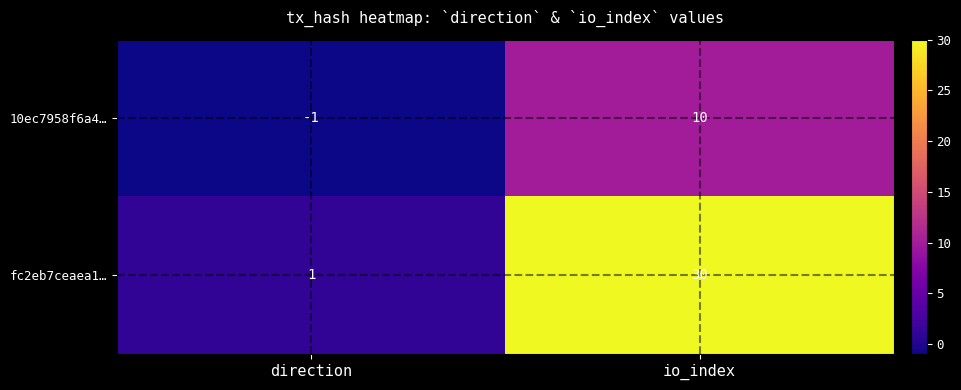

What is the difference between the 10ec7958f6a4… values at io_index and direction?

11